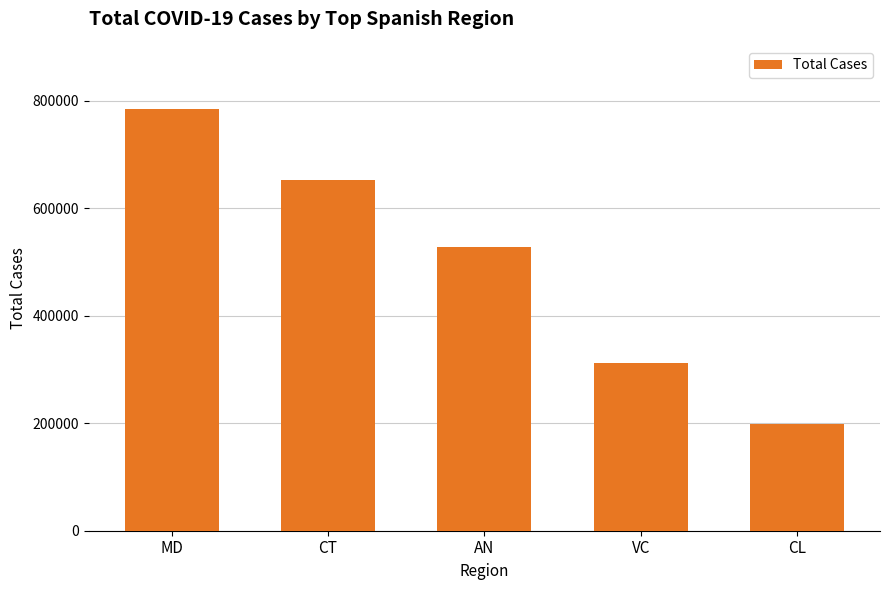

What is the sum of all values?

2475685